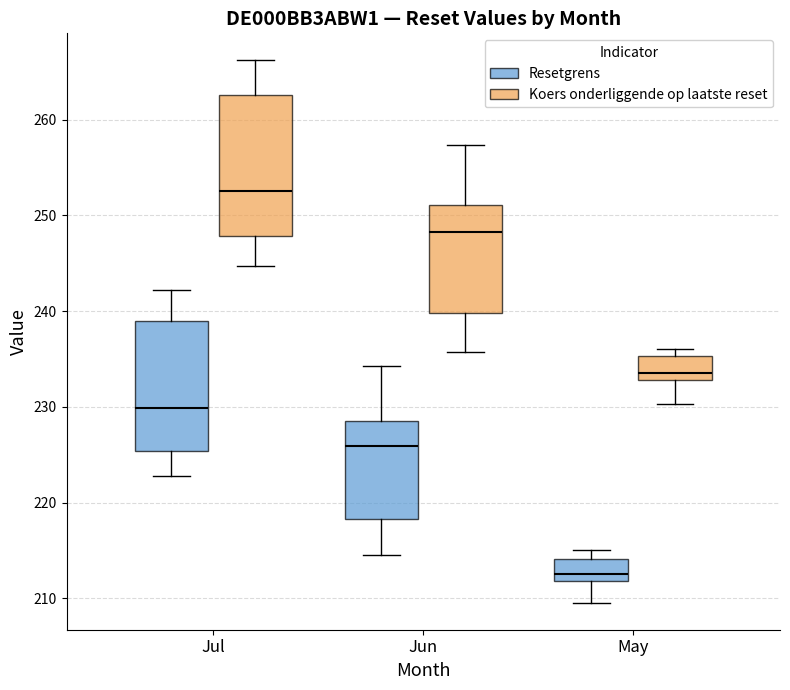

Where is the upper edge of the box for Jul (Resetgrens) on the y-axis? The values are not printed on the chart, so give them approximately, as read against the axis.

239